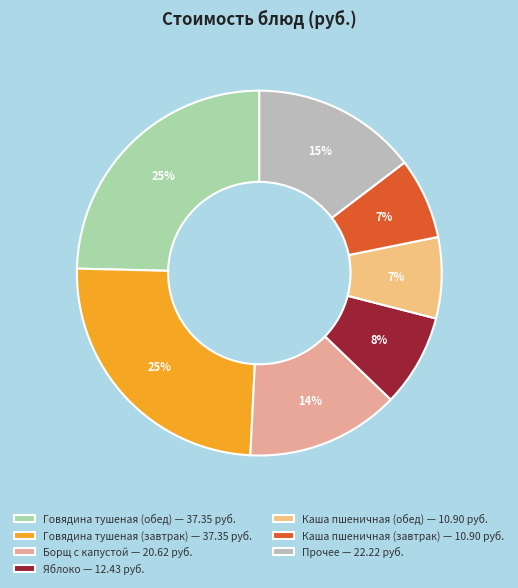

How many segments does this pie chart have?

7